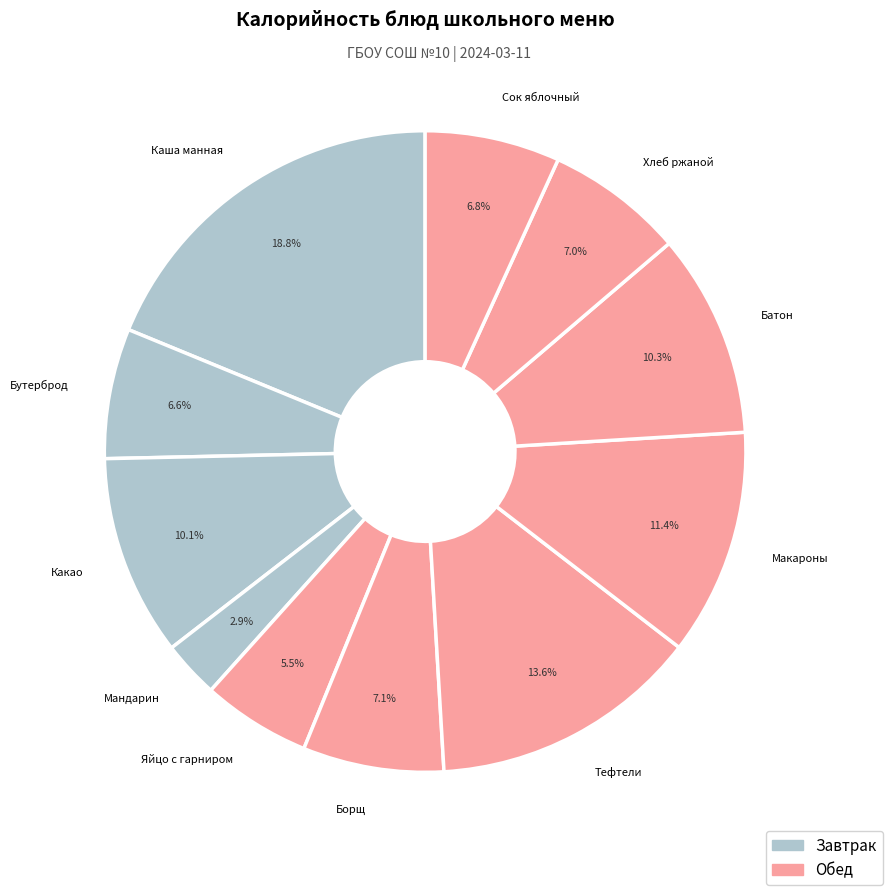

What is the ratio of the value at Какао to the value at Борщ?

1.4